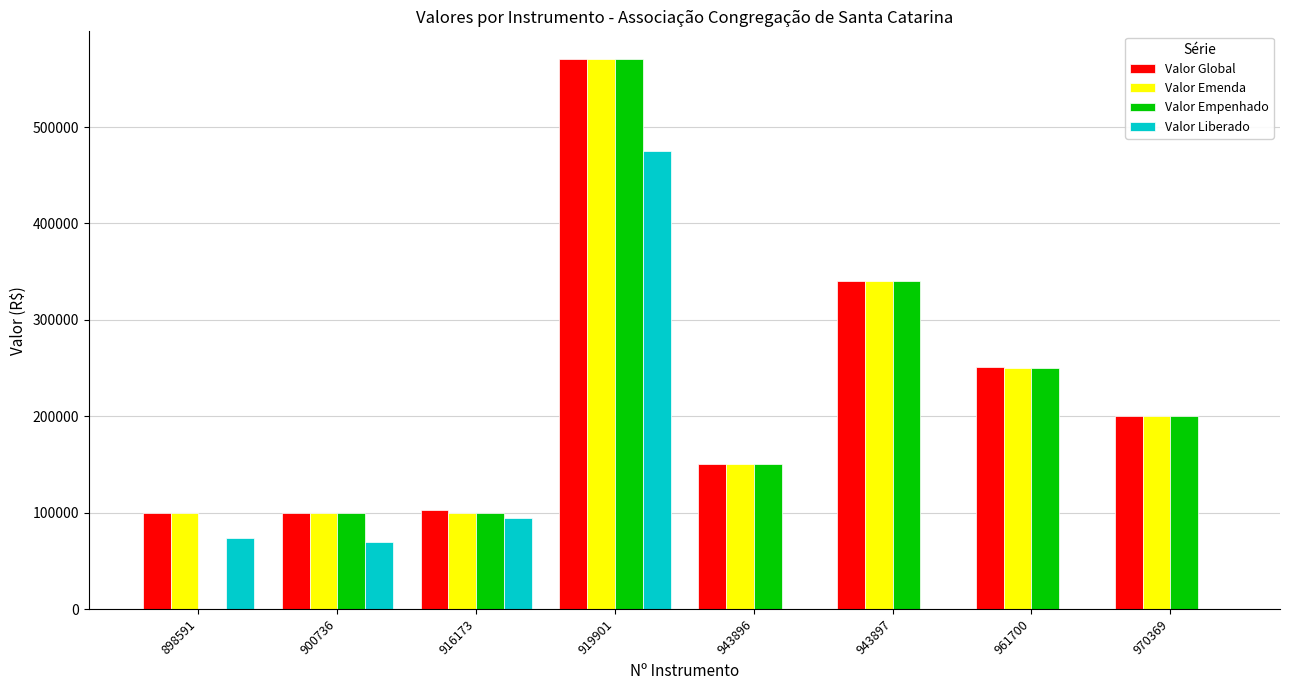

Count the number of categories in the chart.

8